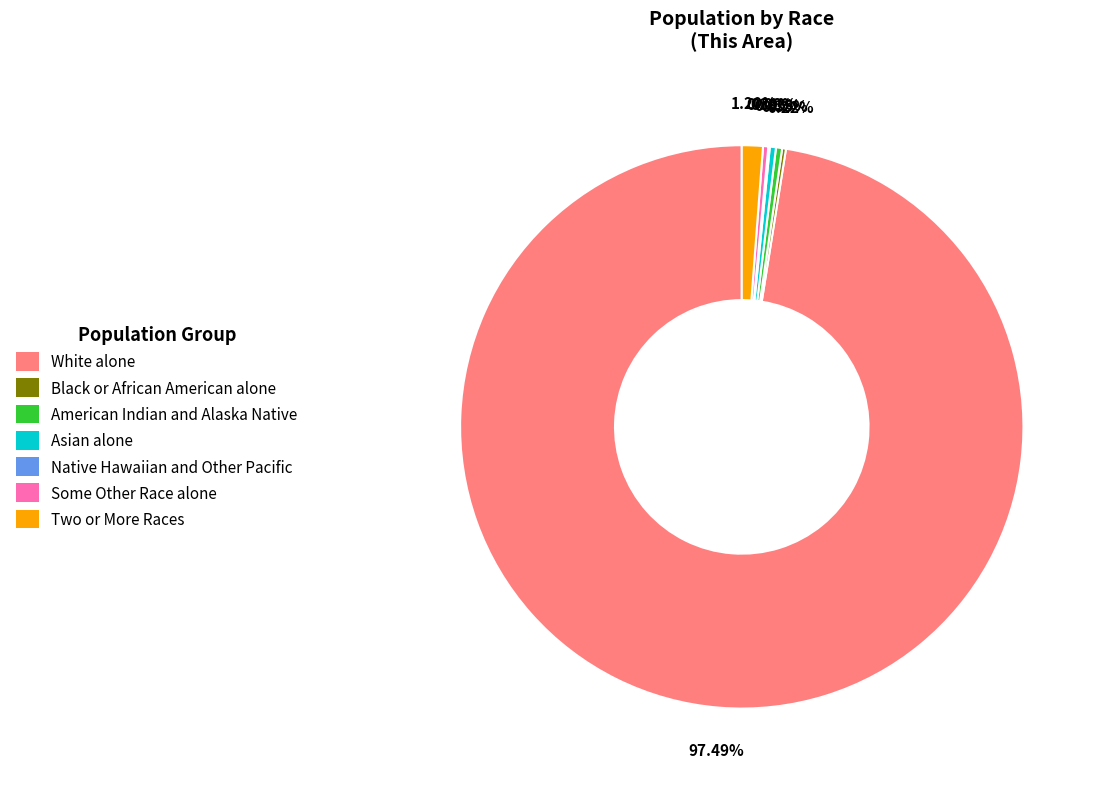

Which category has the biggest portion of the pie?

White alone